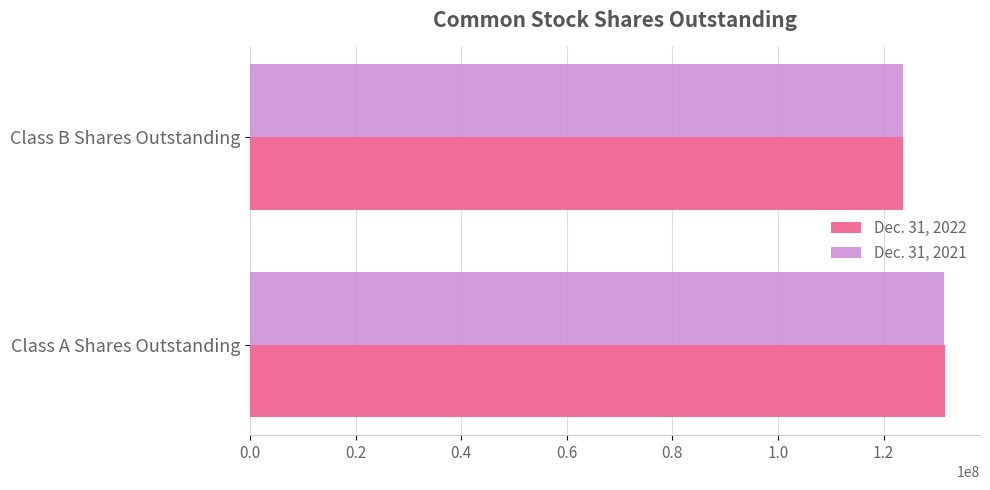

What is the total value across all series at Class A Shares Outstanding?

263180000